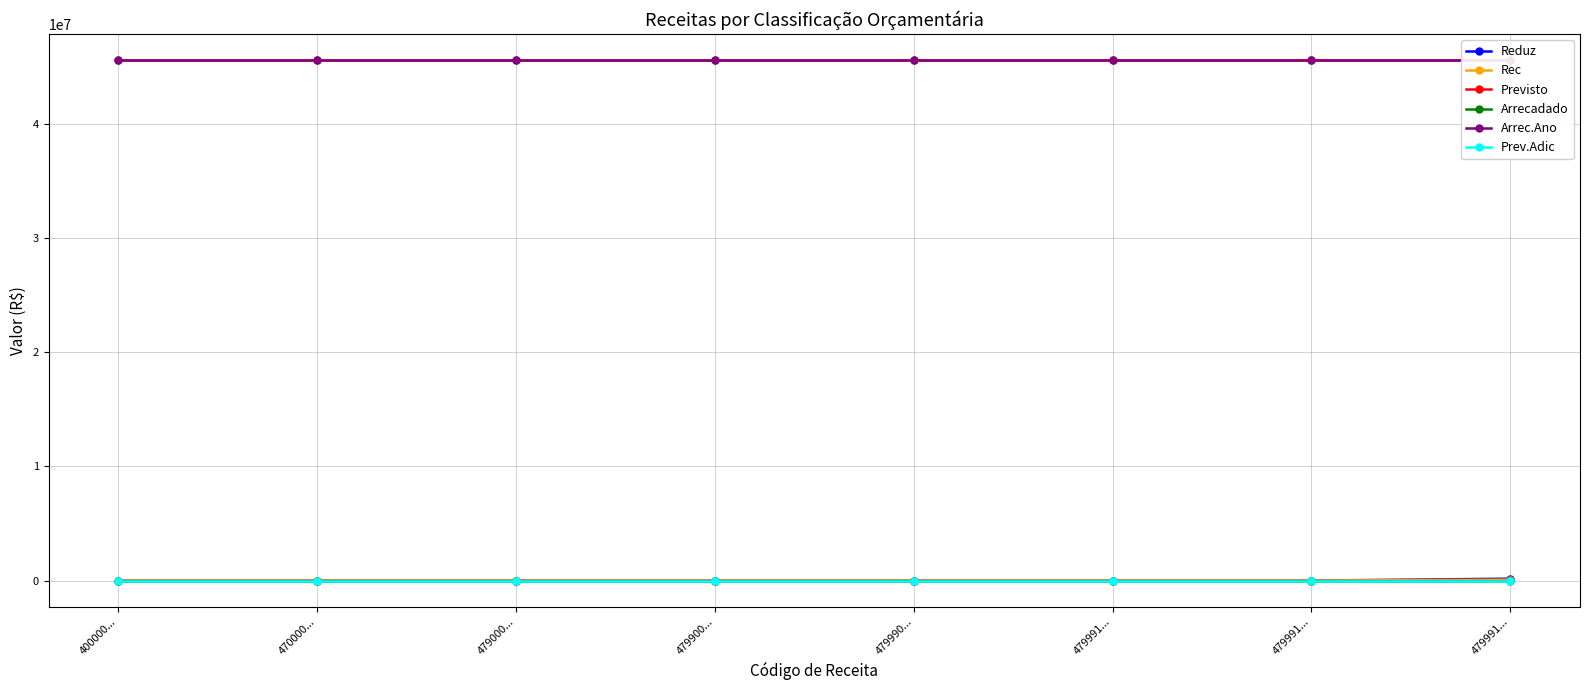

At which category does the chart reach its peak across all series?

400000...